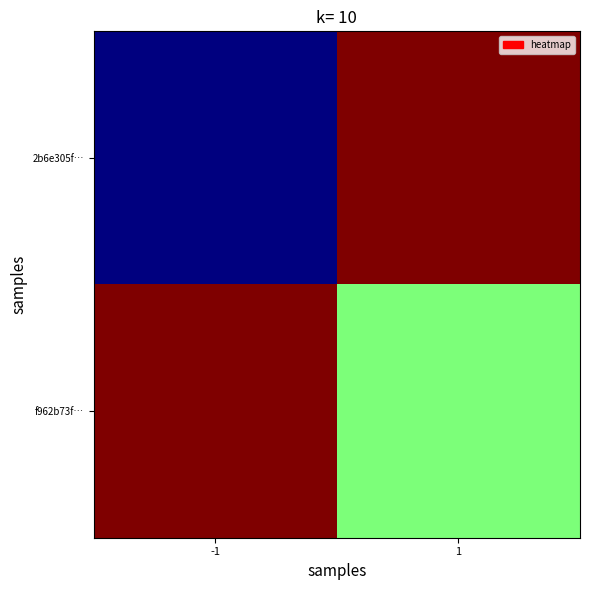

Which series has the largest total across all categories?

f962b73f…